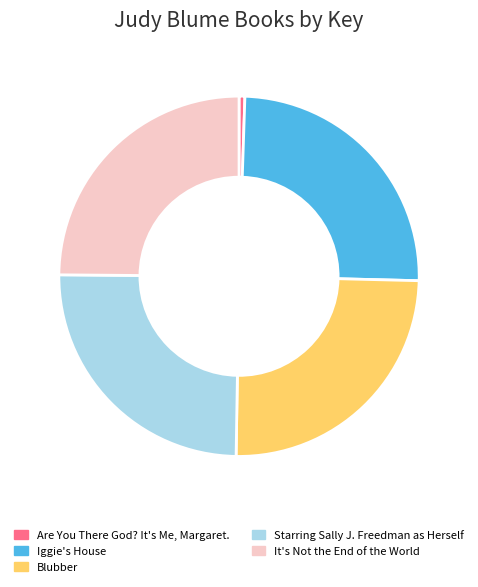

How many slices are in this pie chart?

5